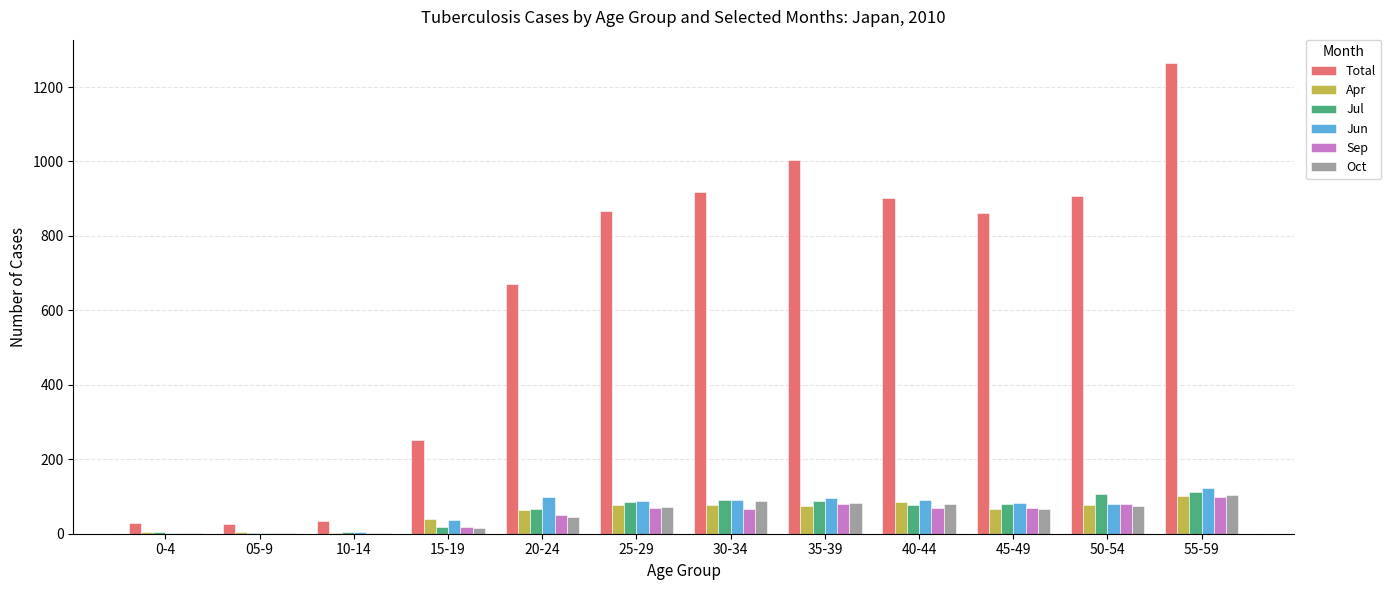

Is it true that Jun equals 83 at 45-49?

True